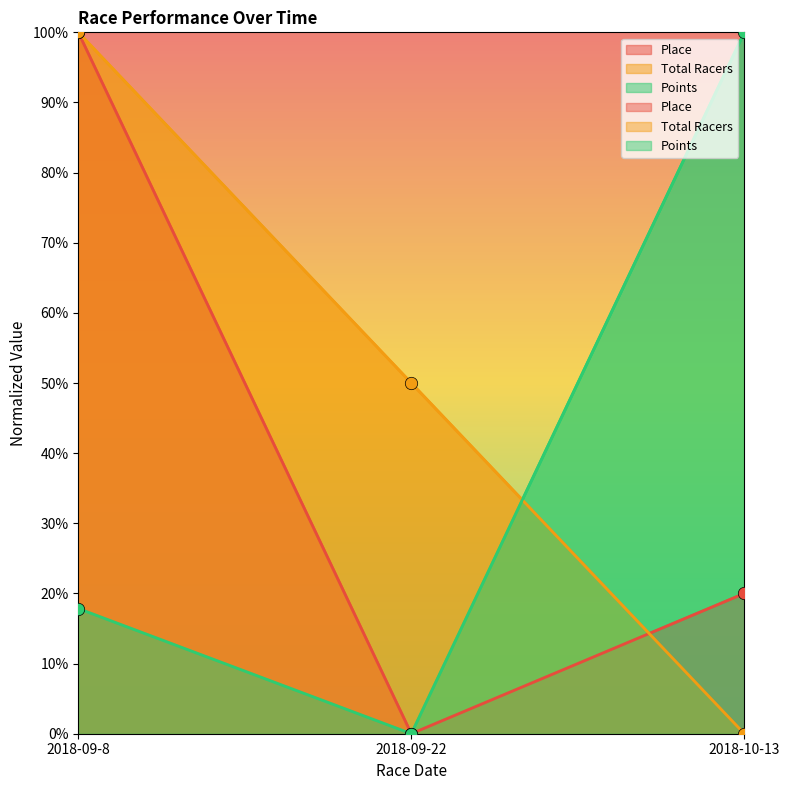

Which series has the widest spread of Y values?

Place